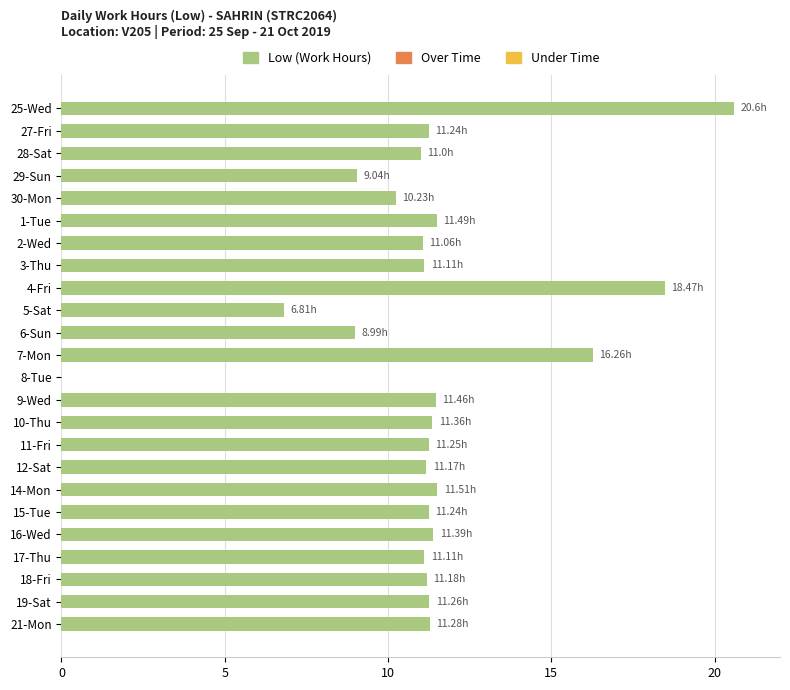

What is the ratio of the value at 30-Mon to the value at 3-Thu?

0.9